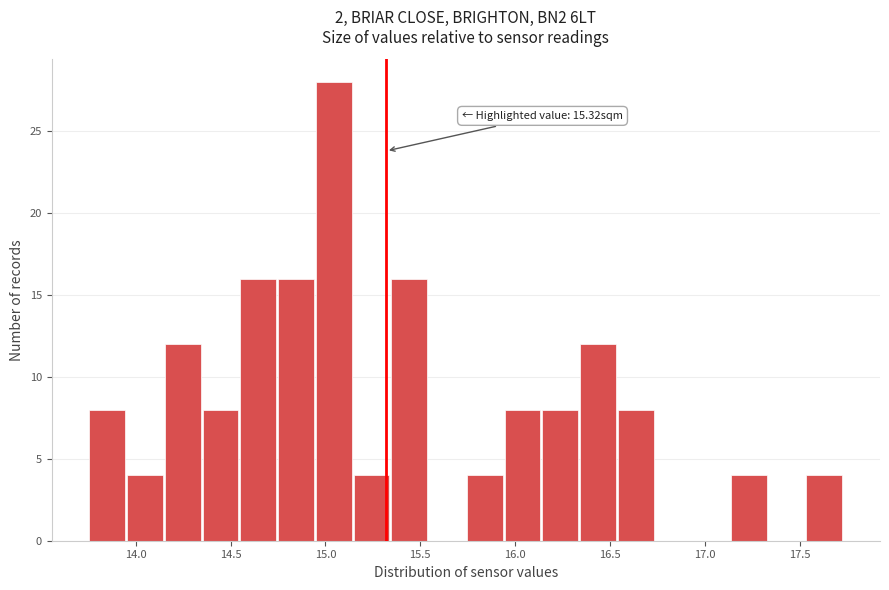

Around what value on the x-axis is the tallest bar? Give the approximate position of its centre, as read against the axis.

15.05